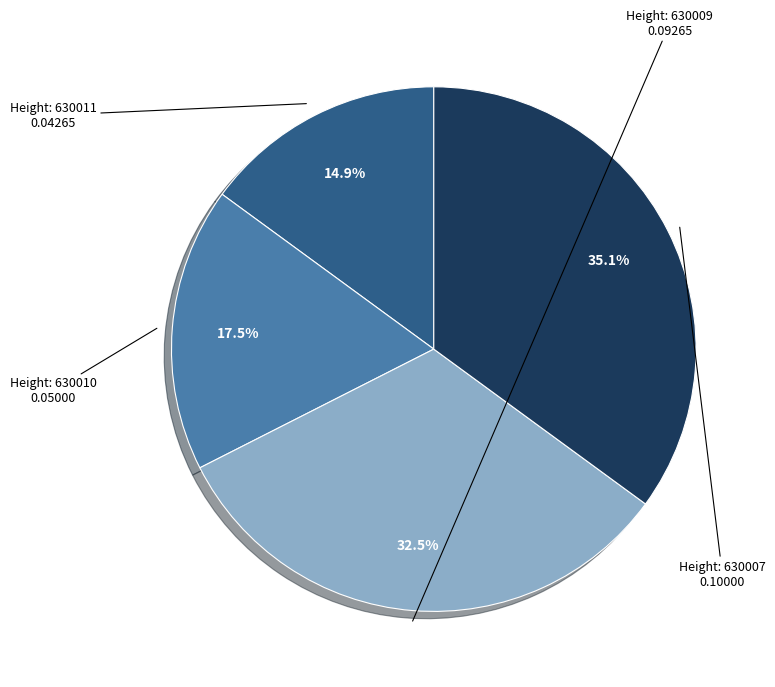

To the nearest percent, what is the average slice percentage?

25%